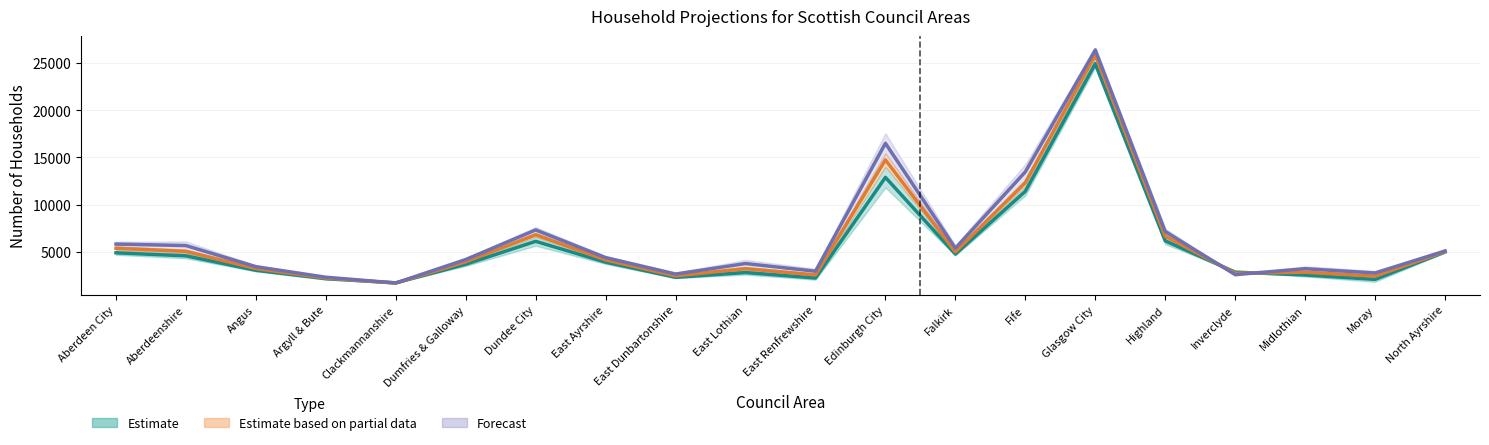

What is the spread (max minus min) of values at Aberdeen City?

924.0